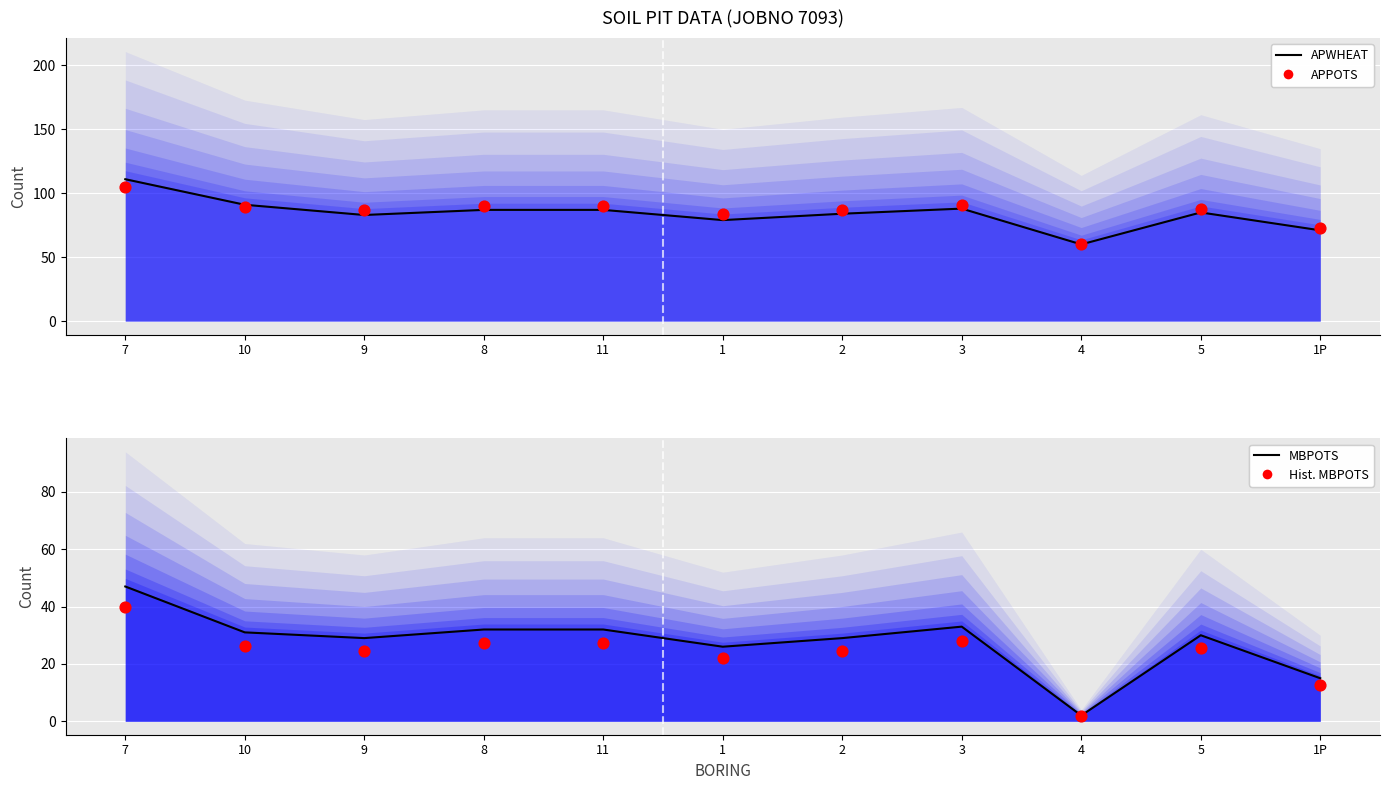

Which series has the largest total across all categories?

APPOTS